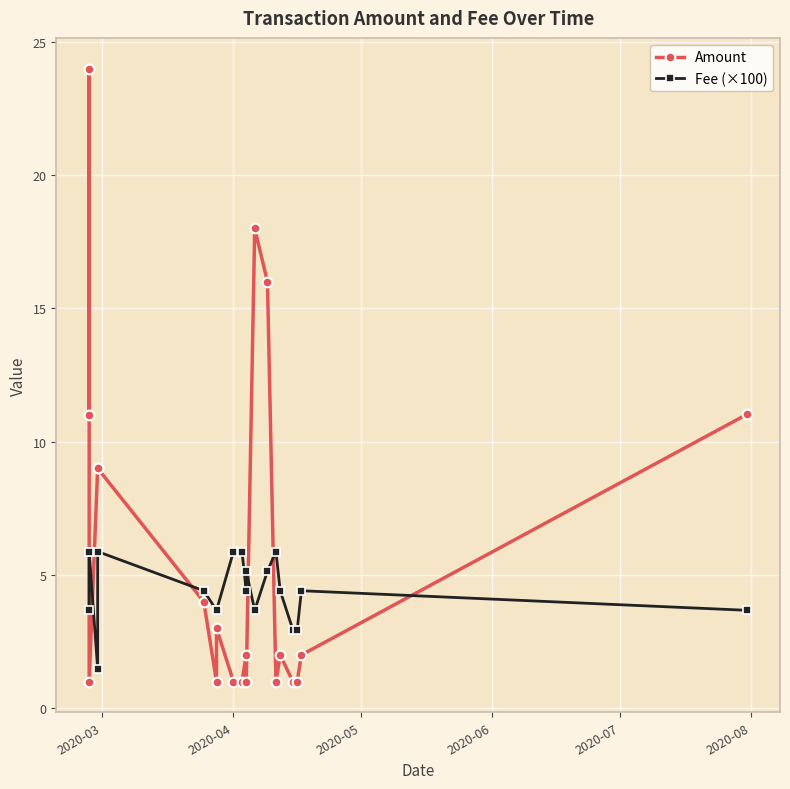

True or false: Fee (×100) has more than 2 points higher than both neighbors.

True